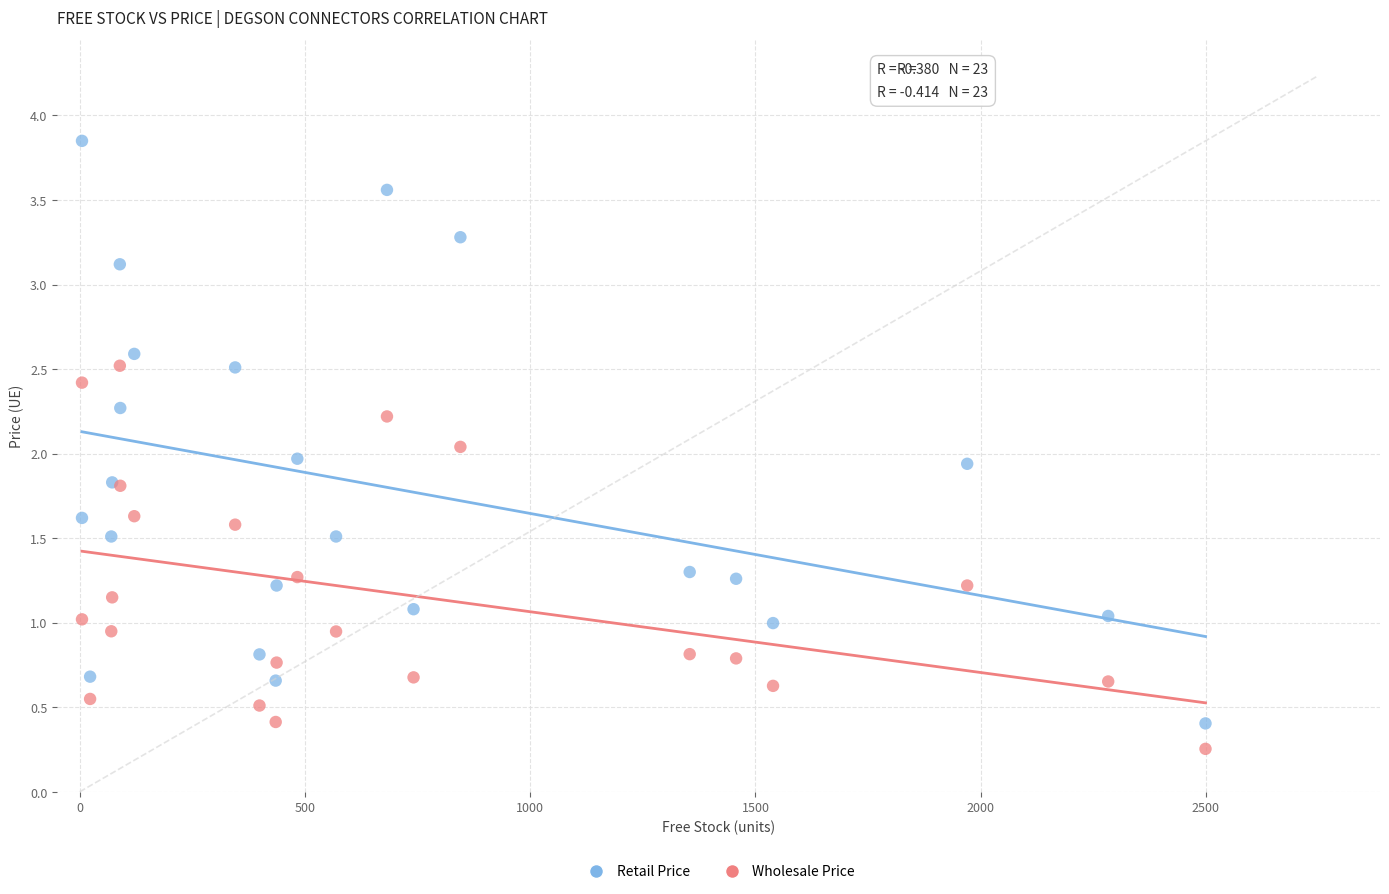

What is the X range (max minus min) for the scatter plot?

2494.0